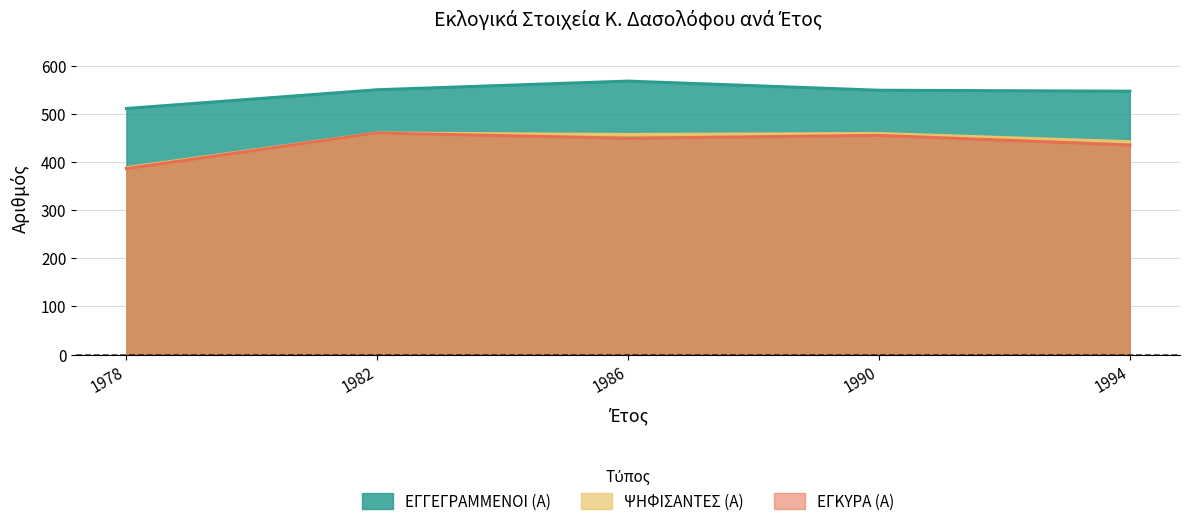

Read the ΕΓΓΕΓΡΑΜΜΕΝΟΙ (Α) value at 1986.

569